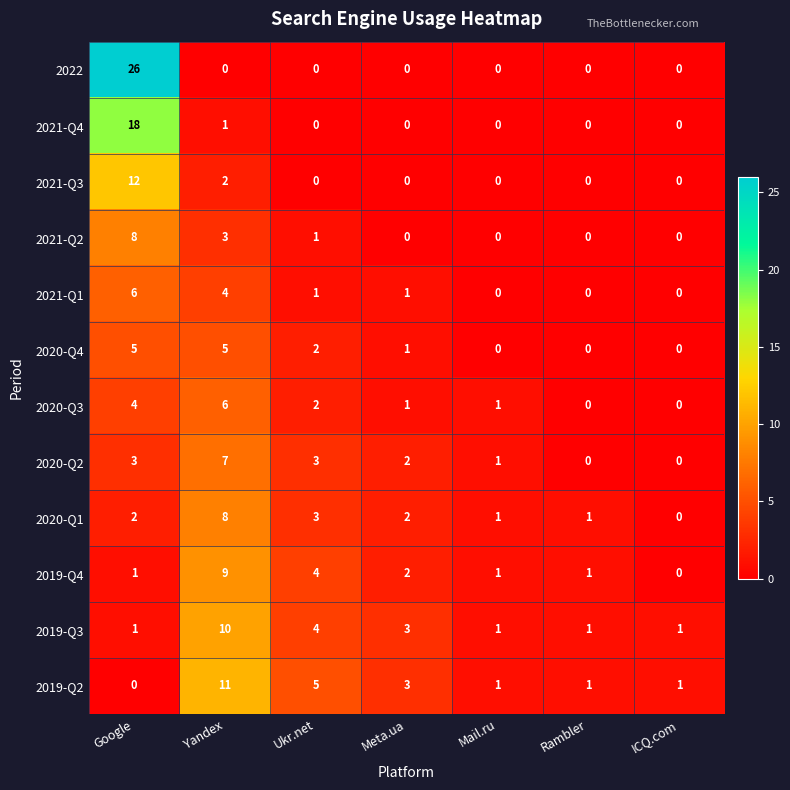

What is the average value of the 2019-Q2 series?

3